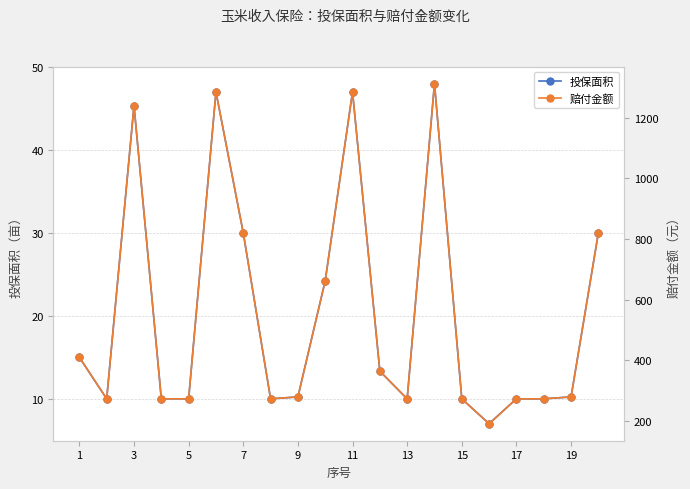

How many values in the 投保面积 series are below 10?

1